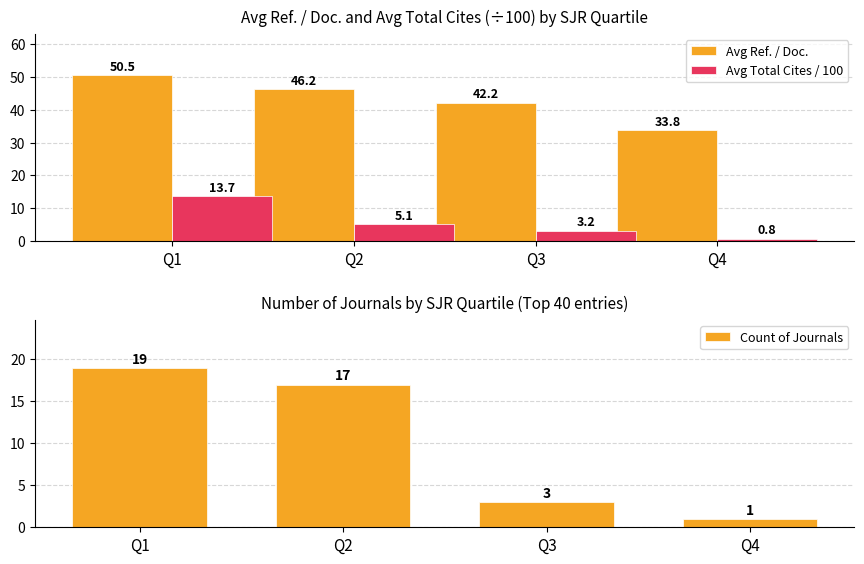

At which category is the sum across all series the highest?

Q1